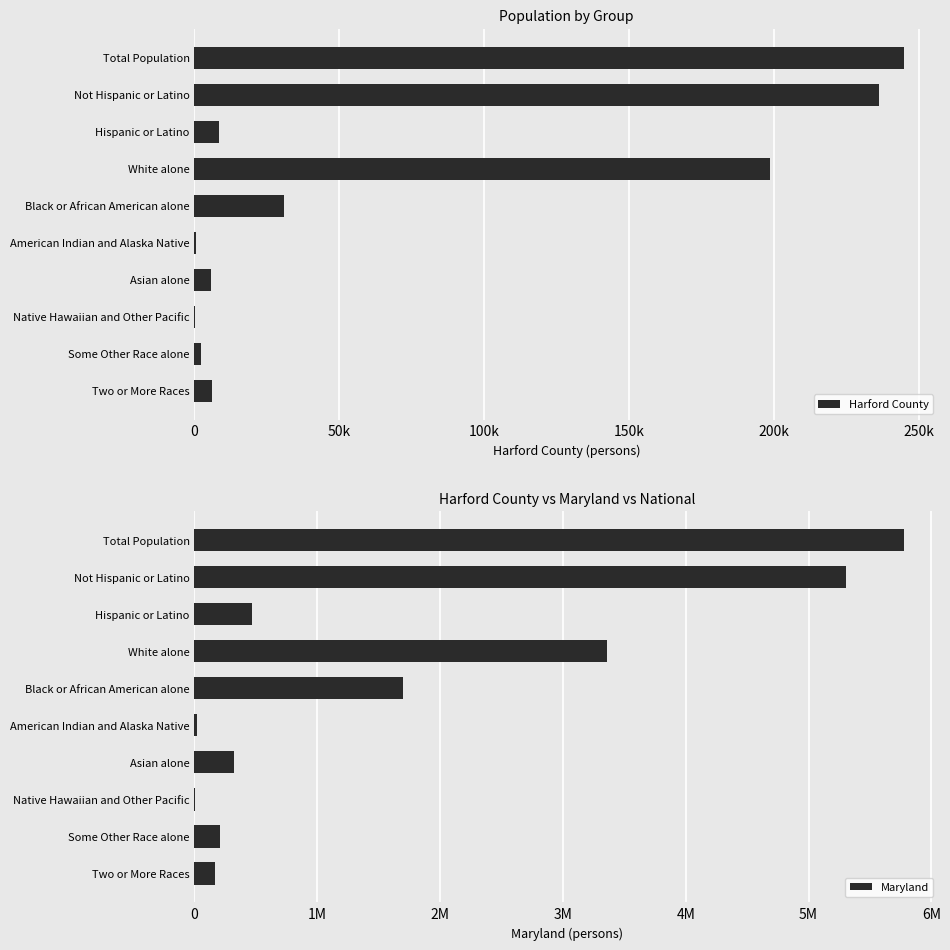

Reading left to right, what are all the values shown in this chart?

Harford County: 244826	236213	8613	198763	31058	614	5826	199	2318	6048
Maryland: 5773552	5302920	470632	3359284	1700298	20420	318853	3157	206832	164708